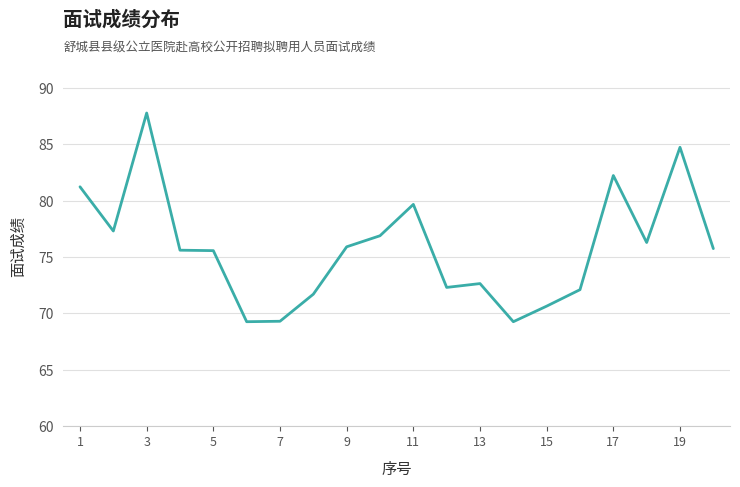

What is the smallest value displayed?

69.3